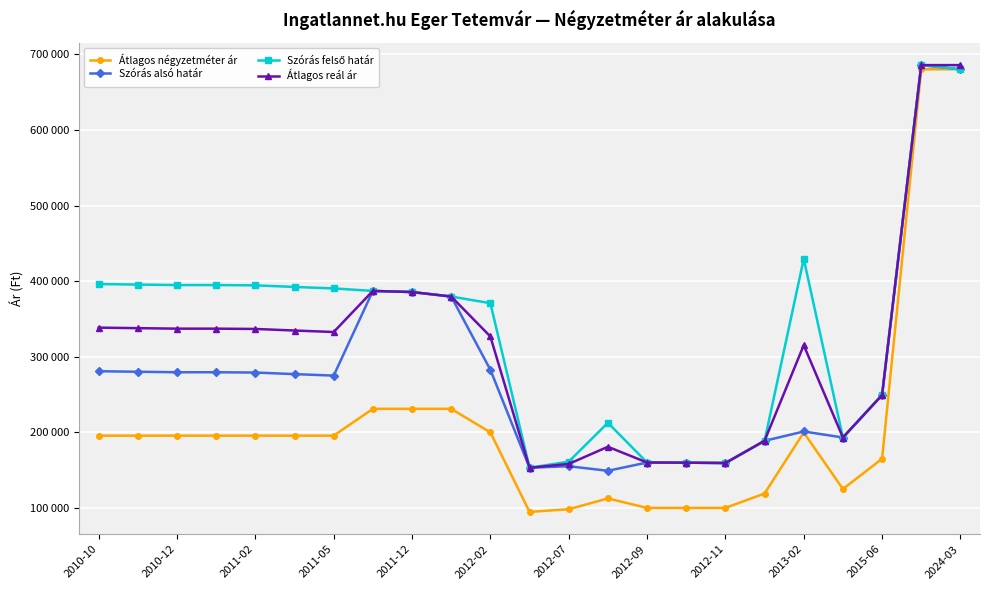

What is the highest value of the Átlagos négyzetméter ár series?

680194